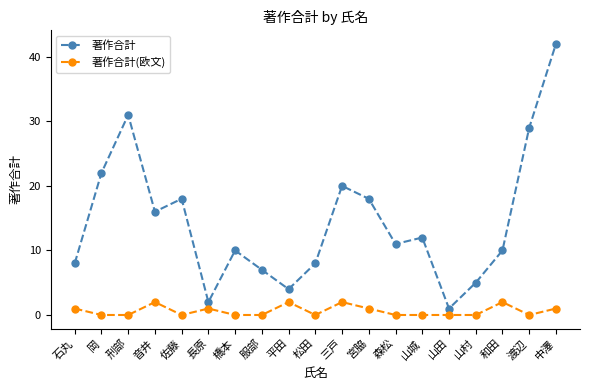

At which category does 著作合計(欧文) reach its first local peak?

音井